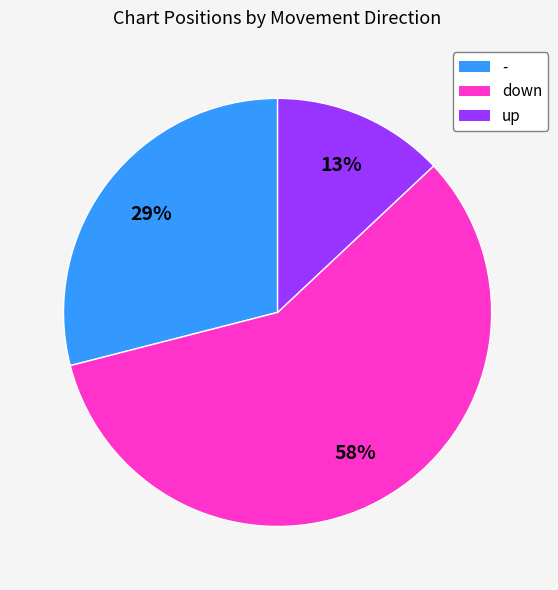

To the nearest percent, what is the difference between the largest and smallest slice percentages?

45%